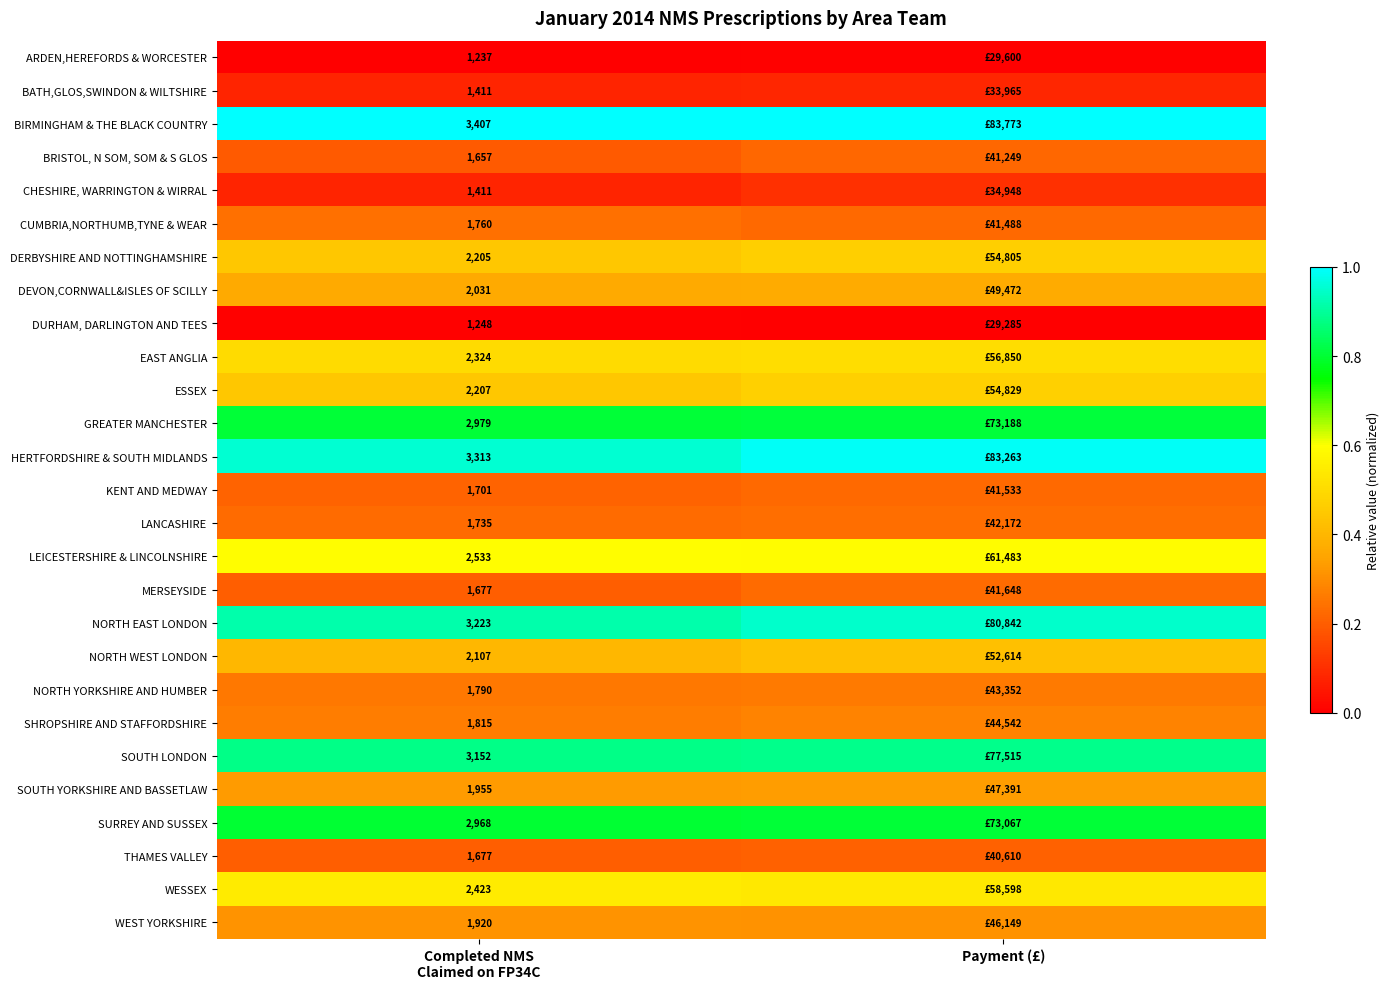

Between Completed NMS Claimed on FP34C and Payment (£), which series saw the biggest shift?

HERTFORDSHIRE & SOUTH MIDLANDS